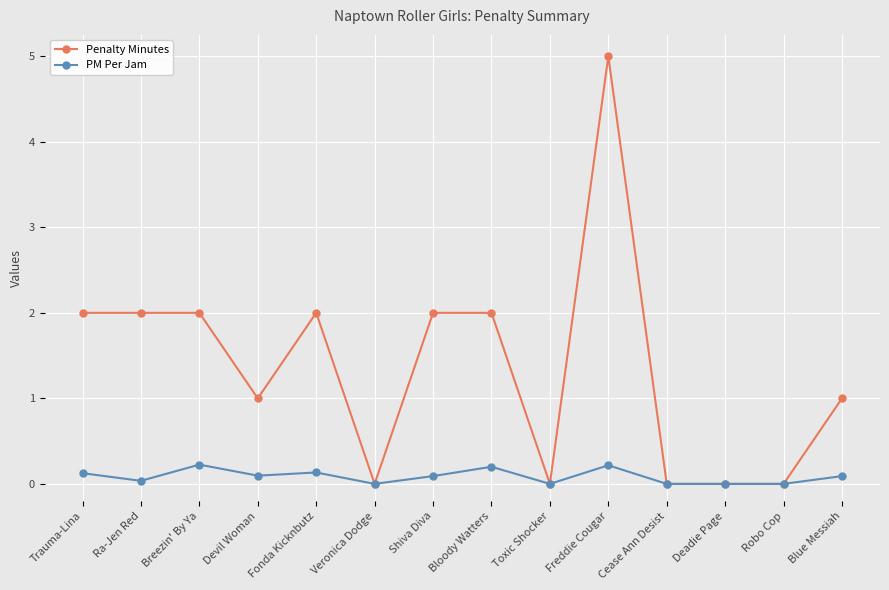

How many distinct data groups are displayed?

2